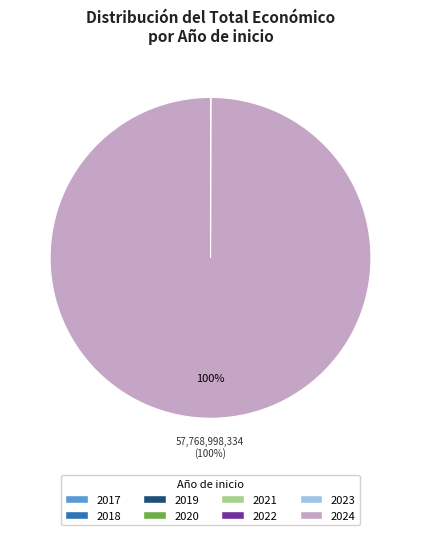

Which slice is the largest?

2024